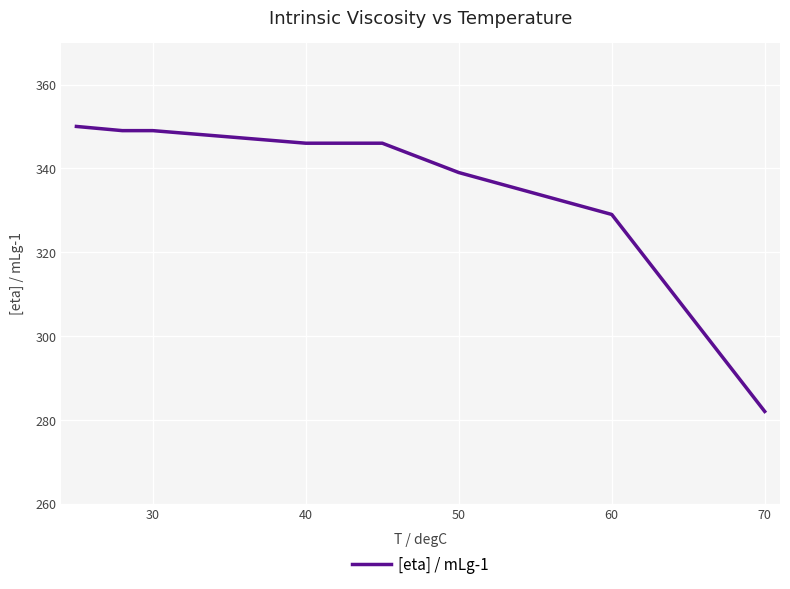

What is the difference between the second highest and minimum values?

67